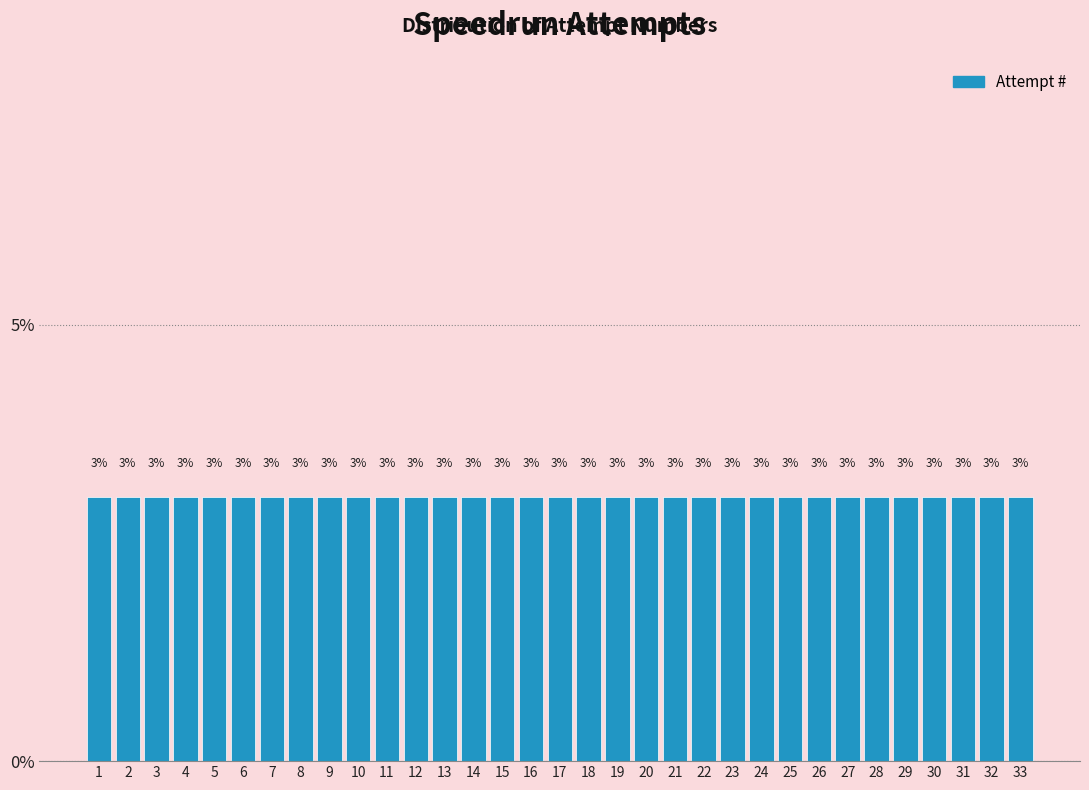

How tall is the bar that spans 11.5 to 12.5 on the x-axis?

3